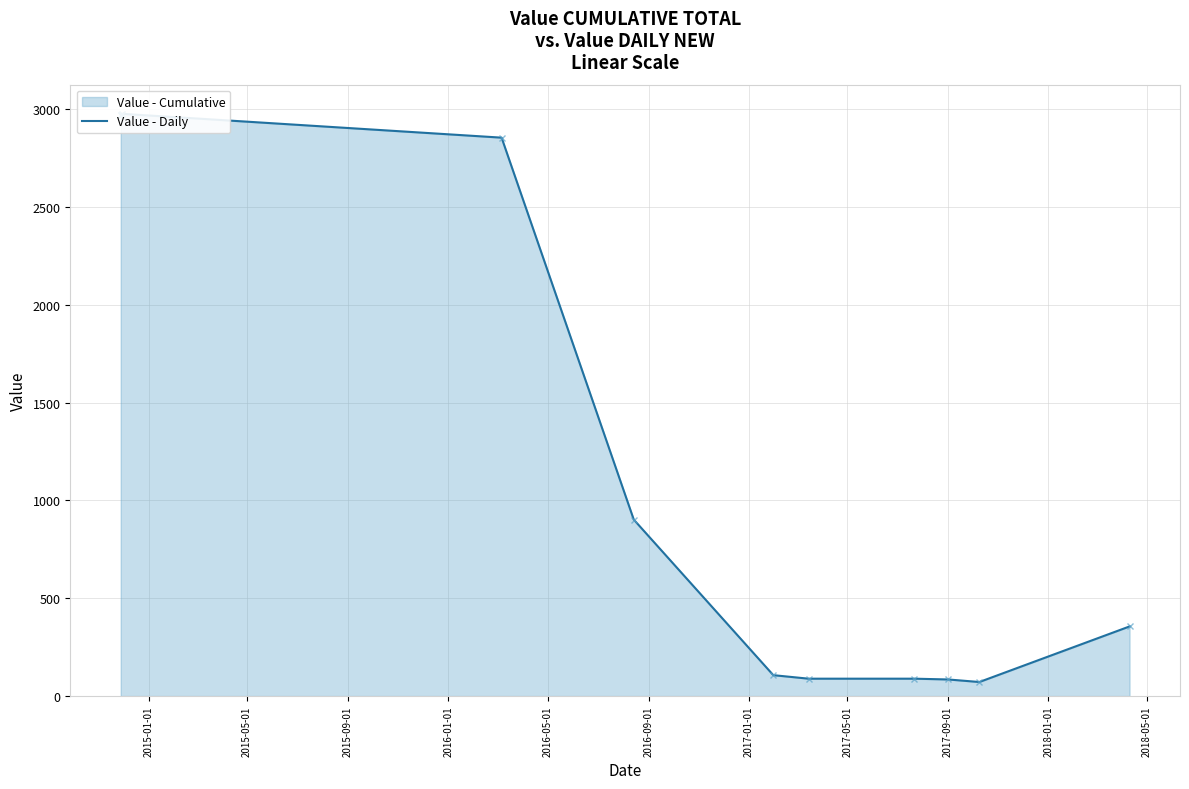

How many values exceed 902?

6